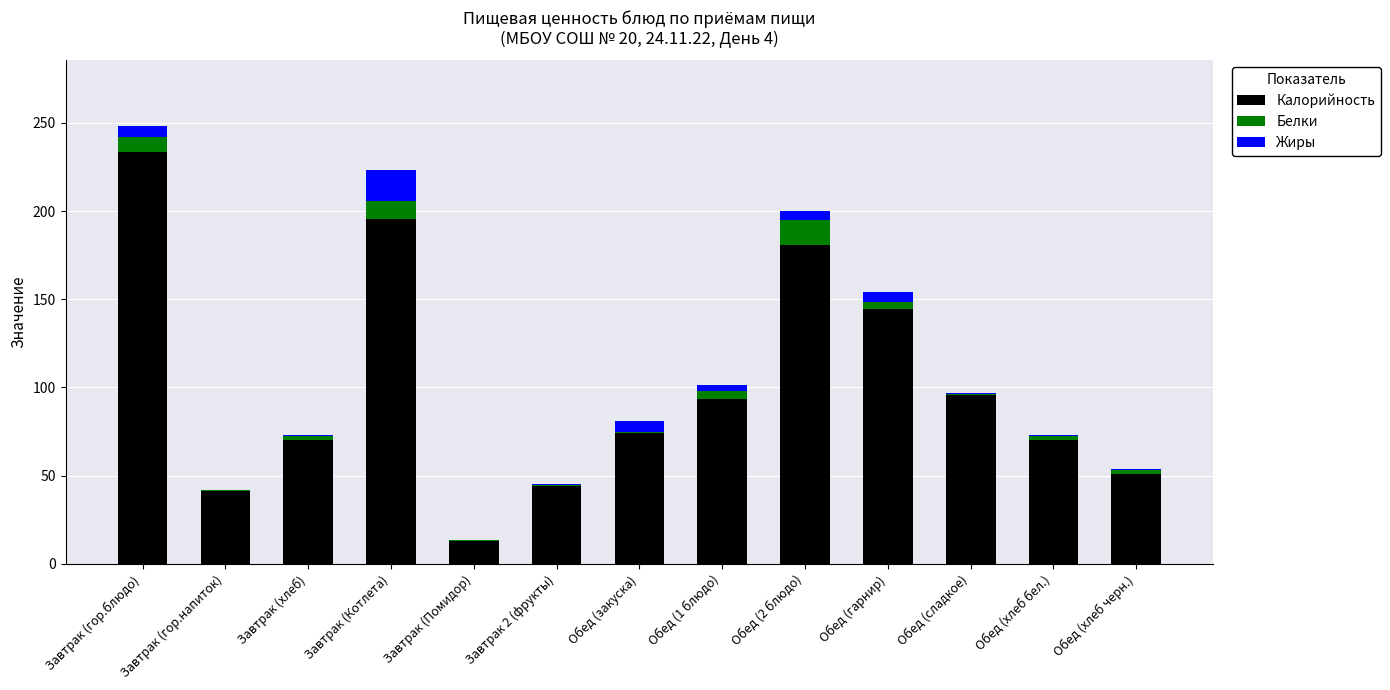

What is the highest value of the Калорийность series?

233.7